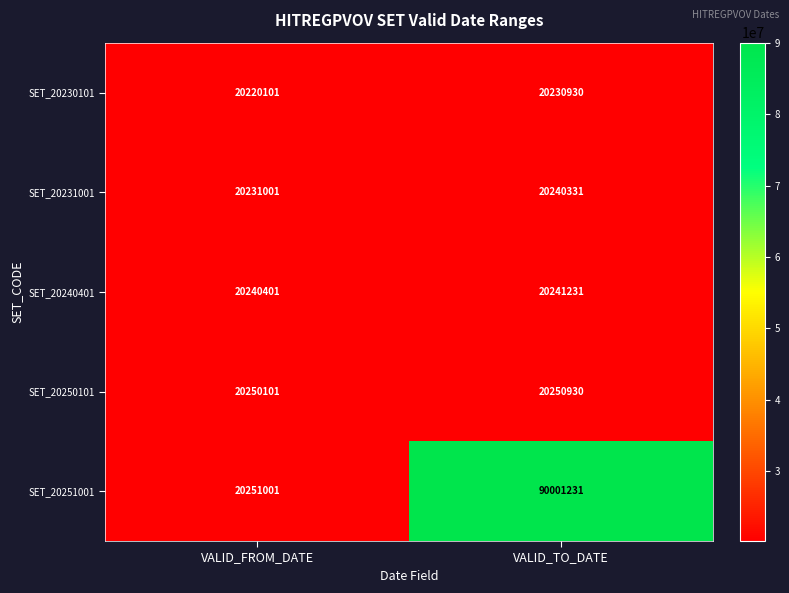

What is the difference between the highest and lowest values at VALID_TO_DATE?

69770301